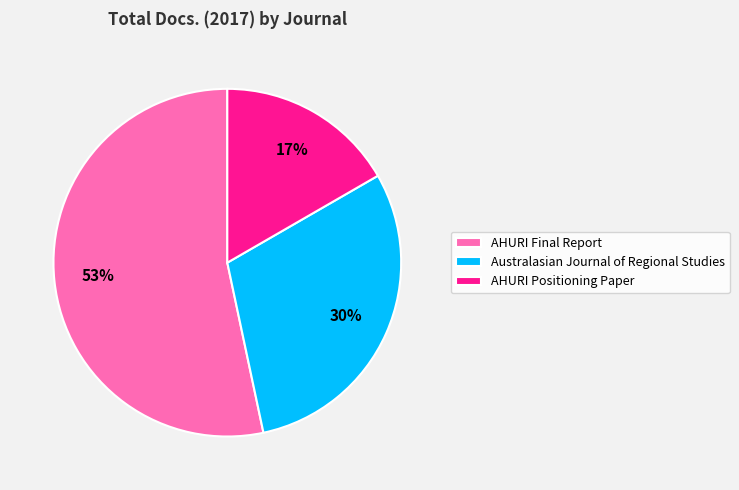

Between AHURI Positioning Paper and AHURI Final Report, which is larger?

AHURI Final Report